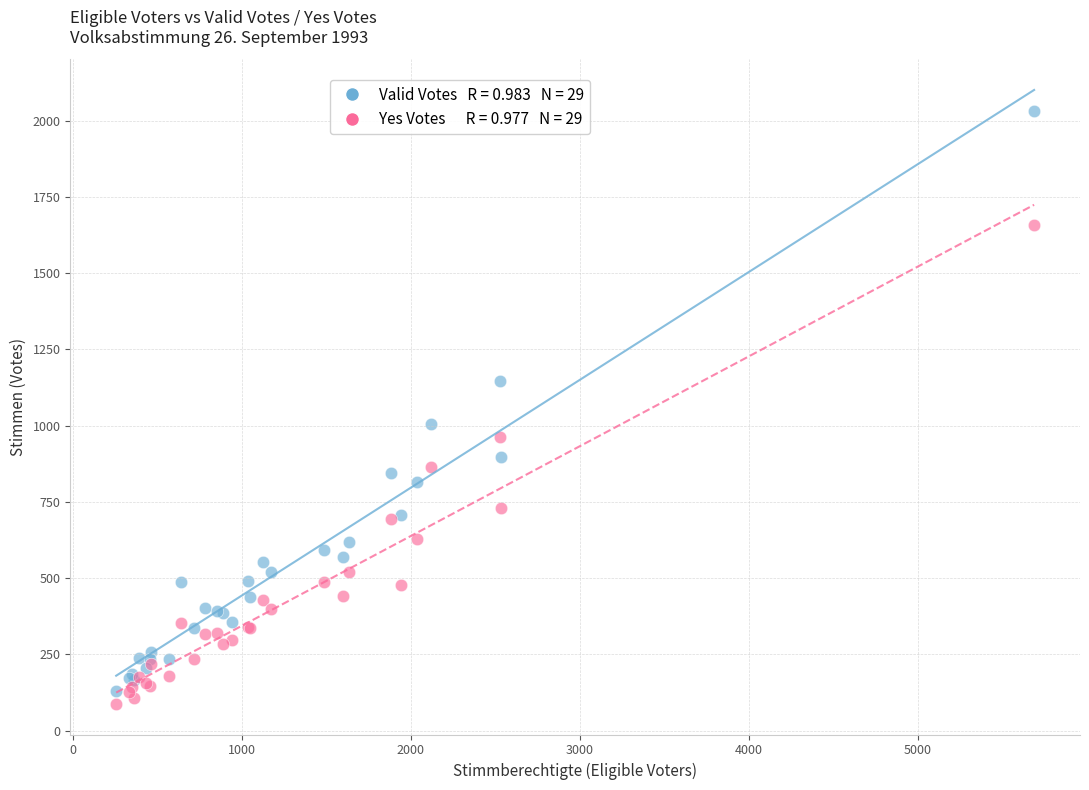

Across all series, what Y value is closest to 1059?

1004